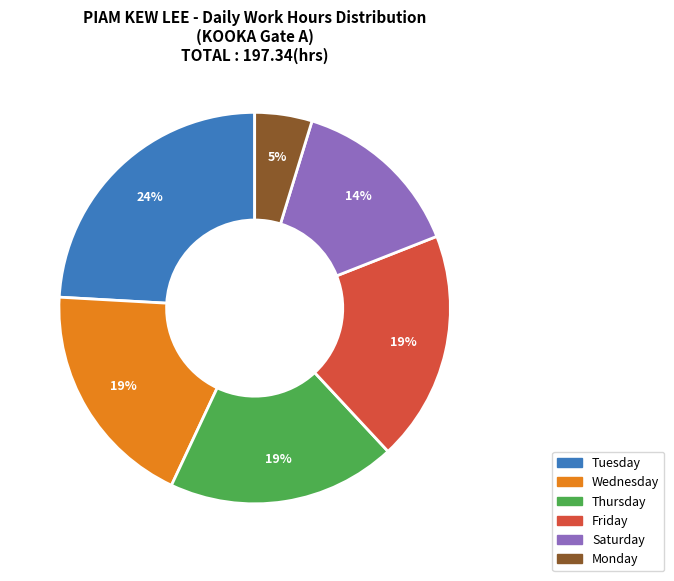

Is there a majority slice in this chart?

No